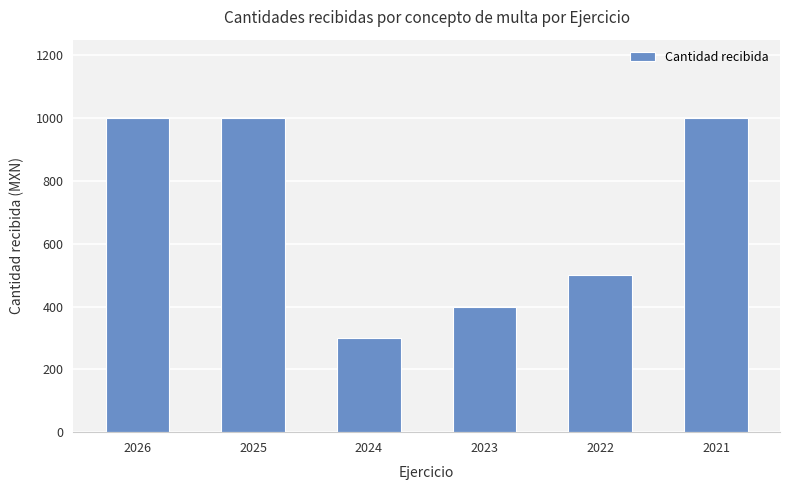

Which has a higher value, 2025 or 2023?

2025